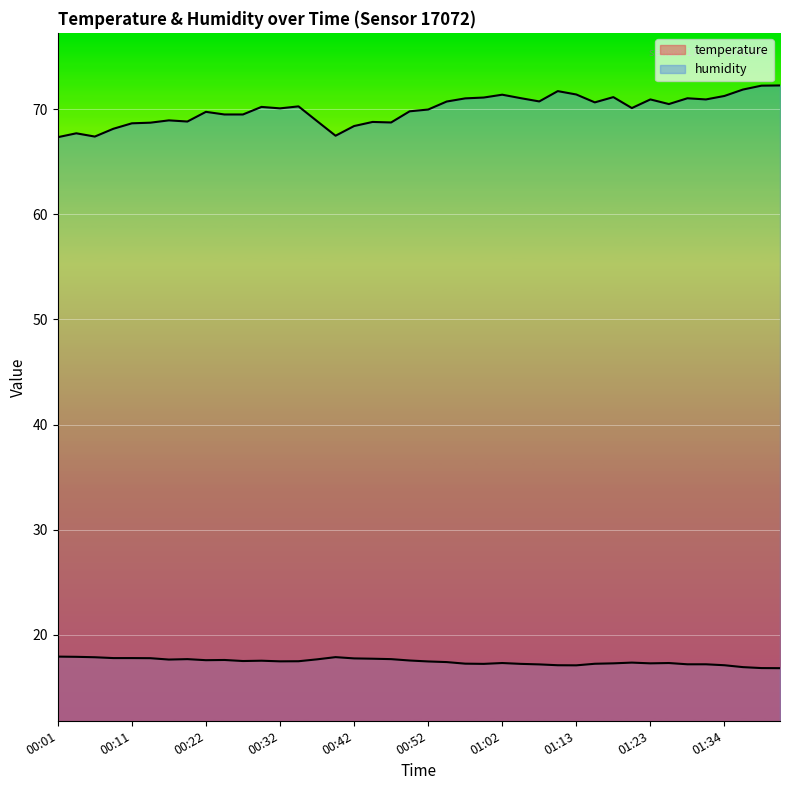

What is the sum of all humidity values?

2798.4